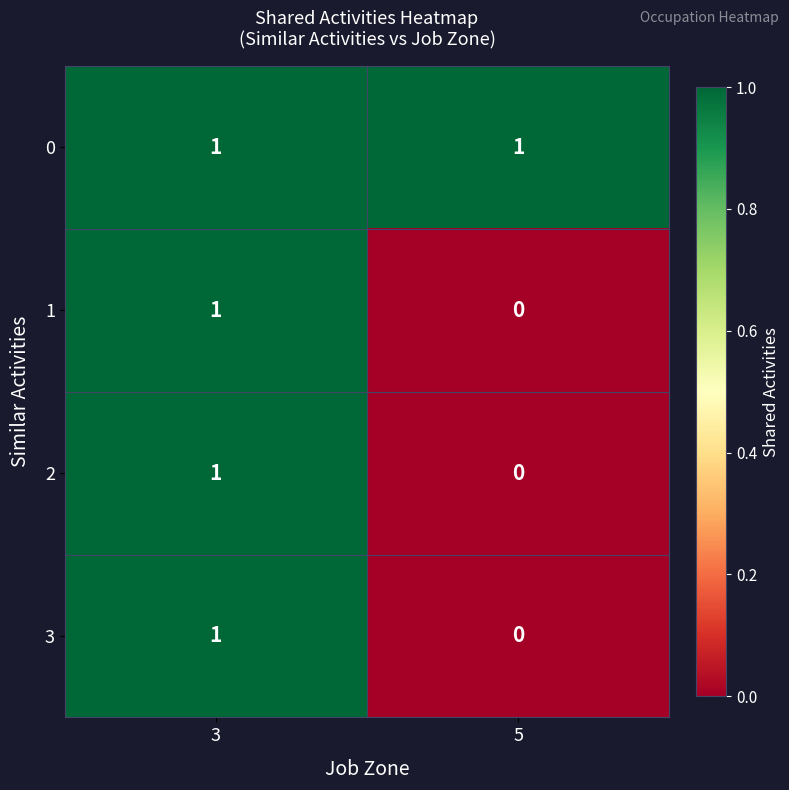

Which label corresponds to the smallest value in the chart?

5